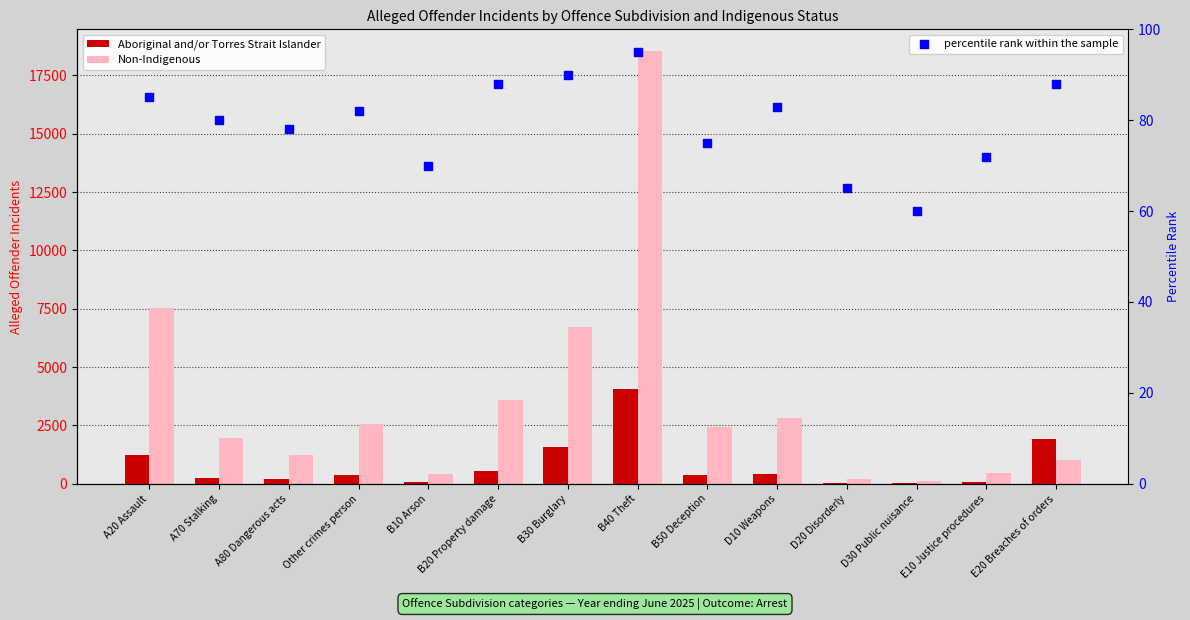

Which series contains the lowest Y value?

Aboriginal and/or Torres Strait Islander